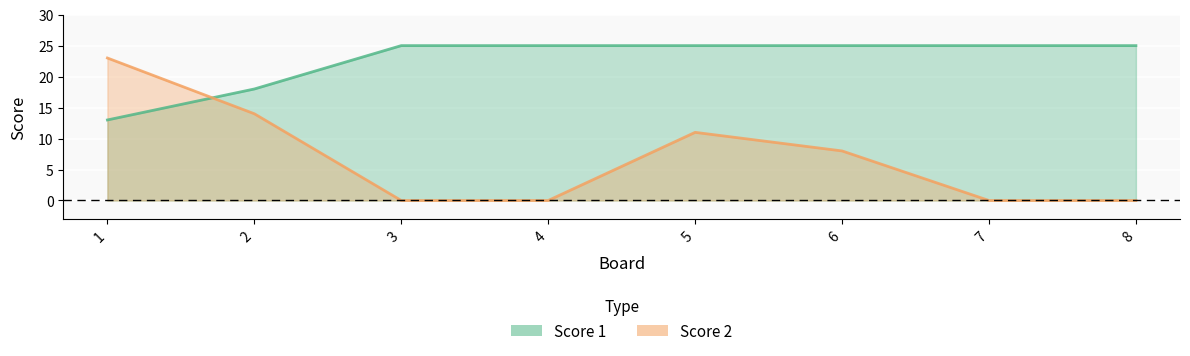

What is the minimum value for Score 1?

13